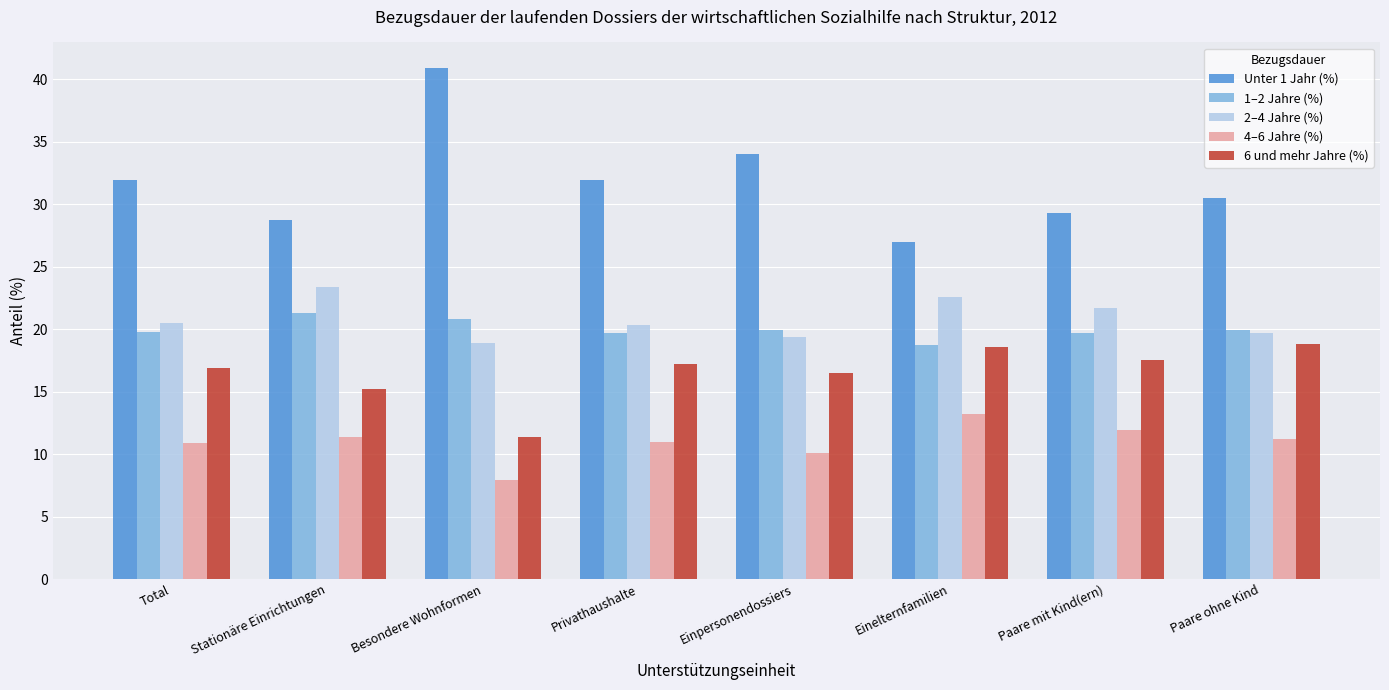

What value does the Unter 1 Jahr (%) series have at Paare mit Kind(ern)?

29.3